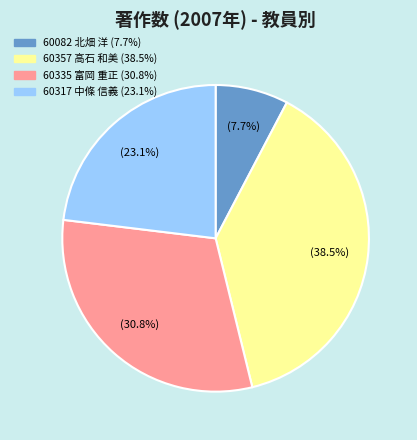

Is there a majority slice in this chart?

No